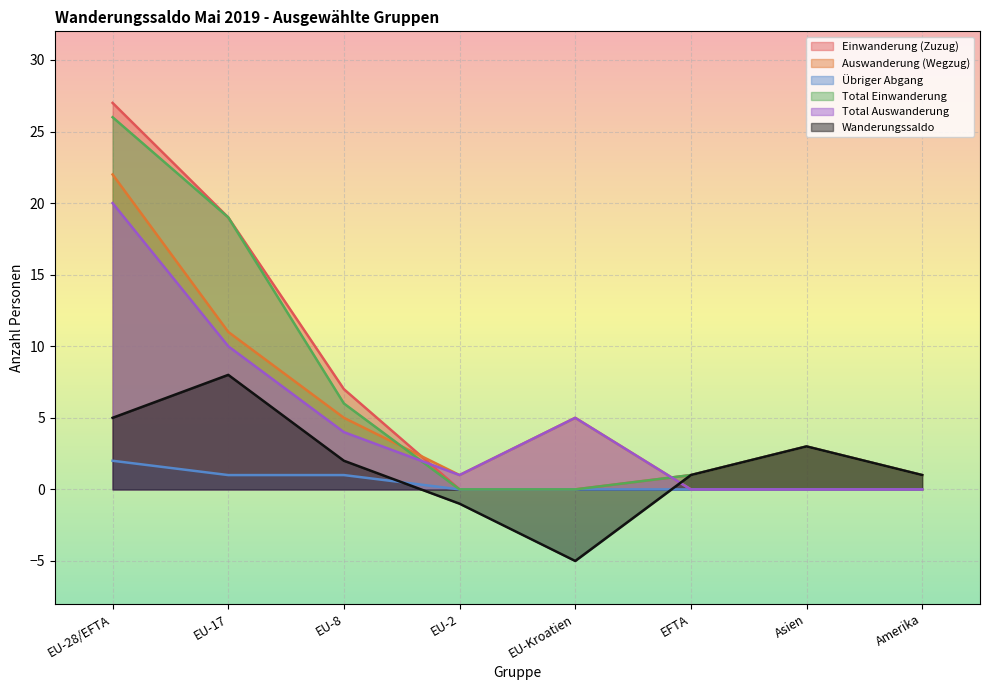

True or false: Total Einwanderung has more than 0 points higher than both neighbors.

True